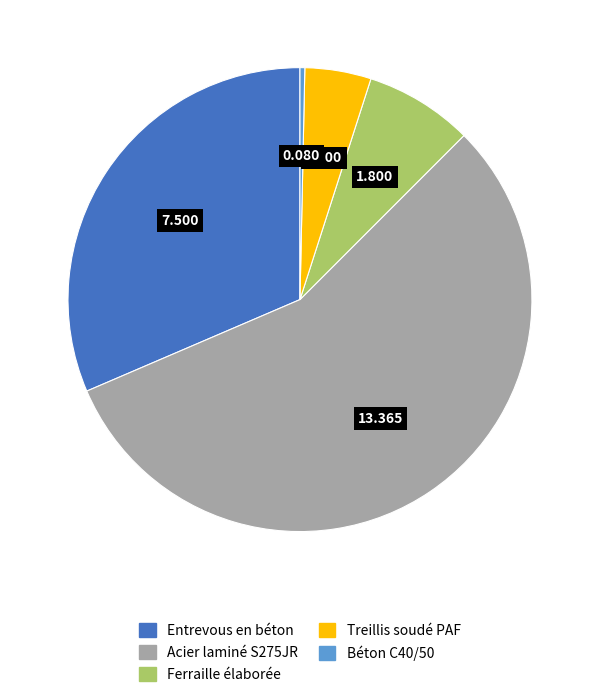

Which has a higher value, Entrevous en béton or Béton C40/50?

Entrevous en béton